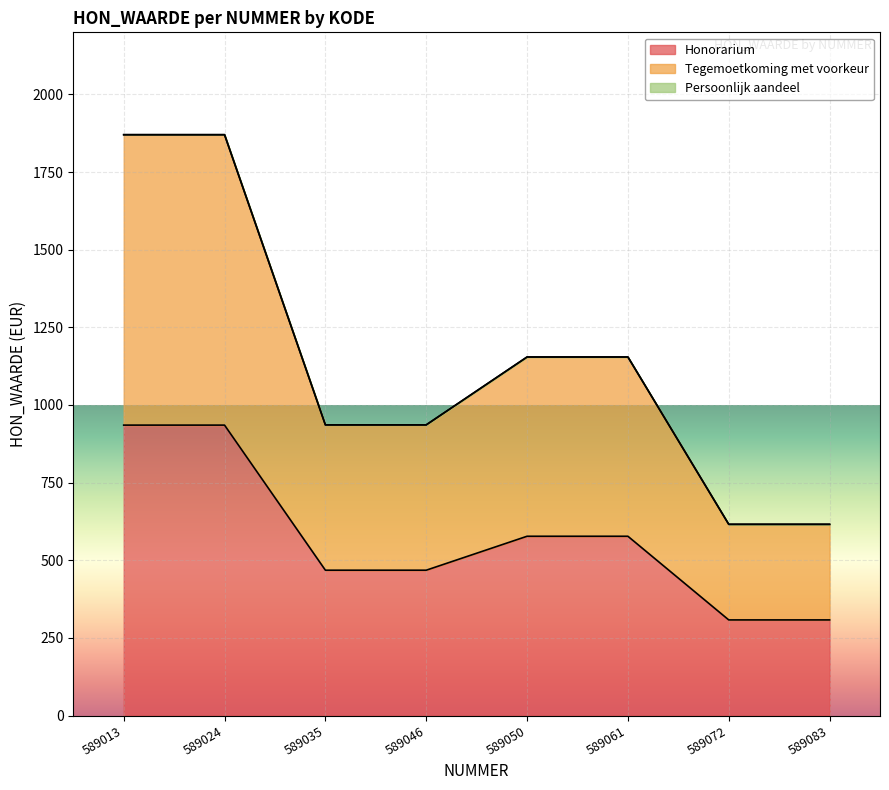

Does the chart display data point markers on the line(s)?

No